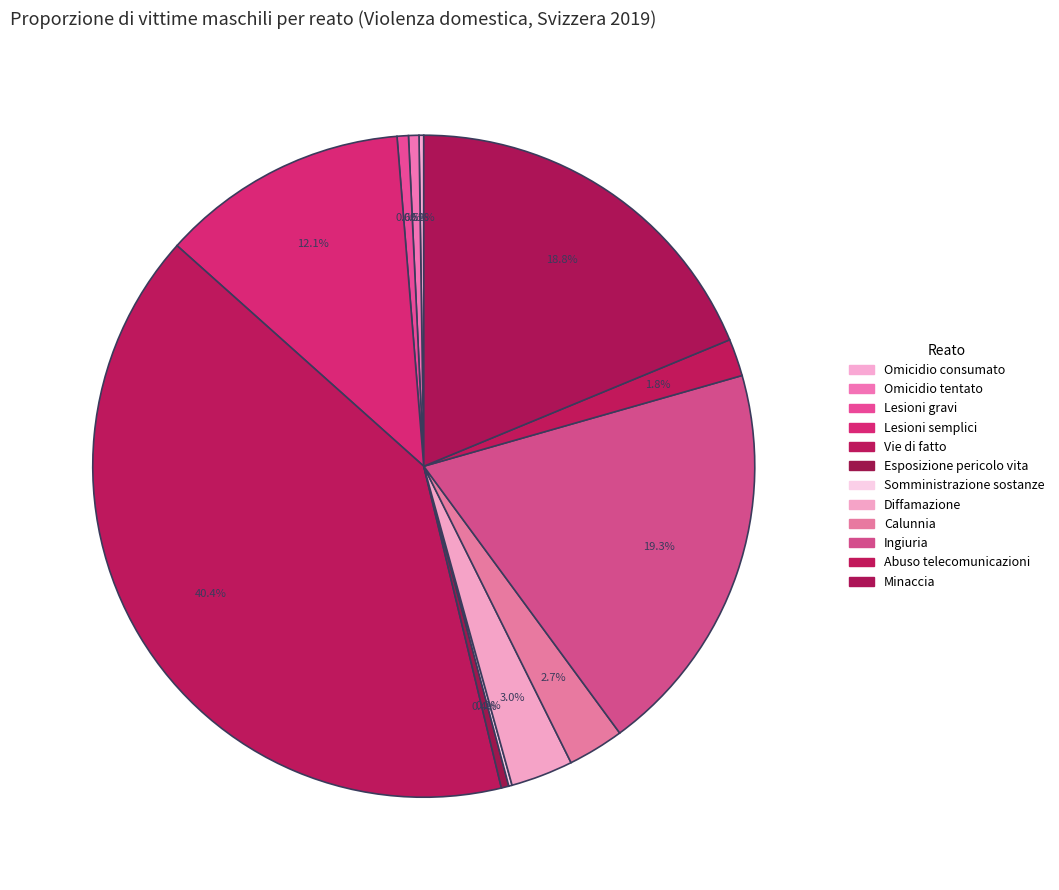

To the nearest percent, what is the difference between the largest and smallest slice percentages?

40%